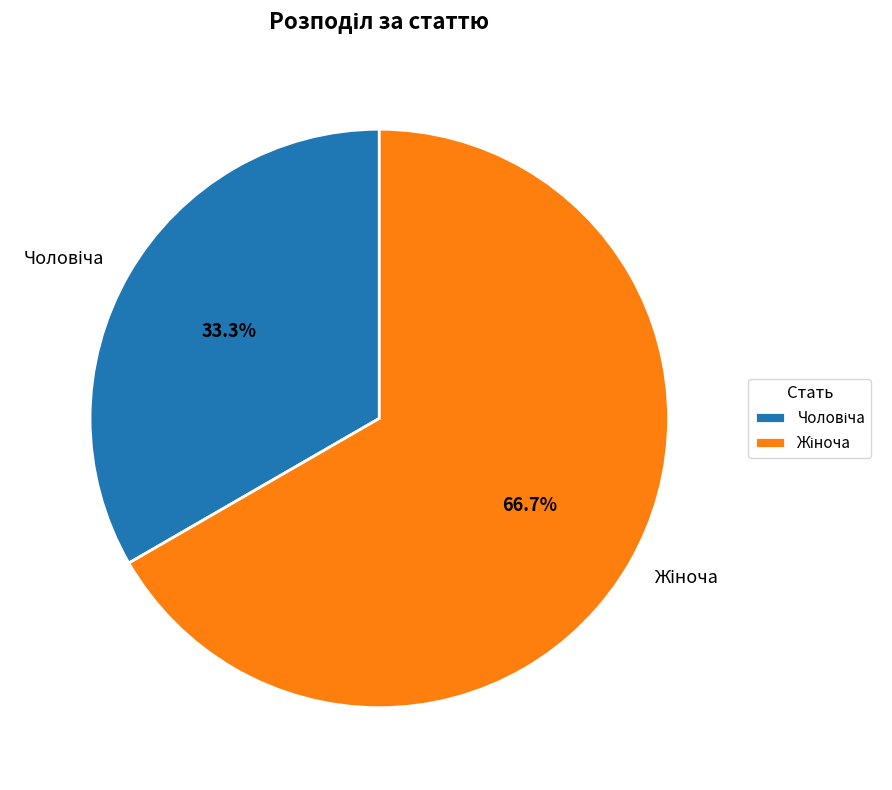

Is there a majority slice in this chart?

Yes